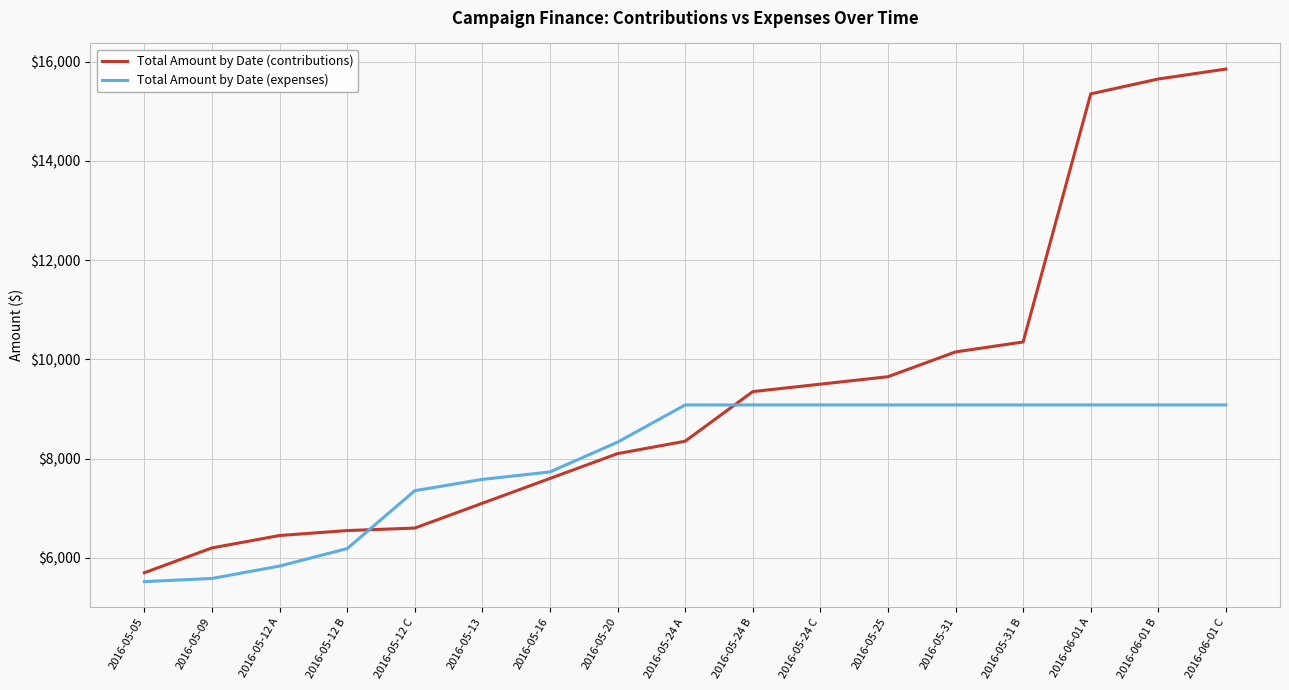

What is the difference between the second highest and second lowest values in the Total Amount by Date (expenses) series?

3496.8